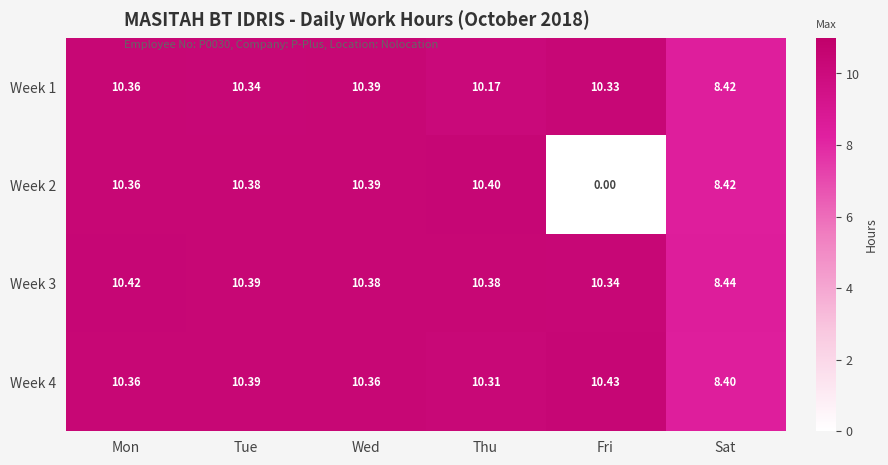

At which label is Week 2 closest to 5?

Sat